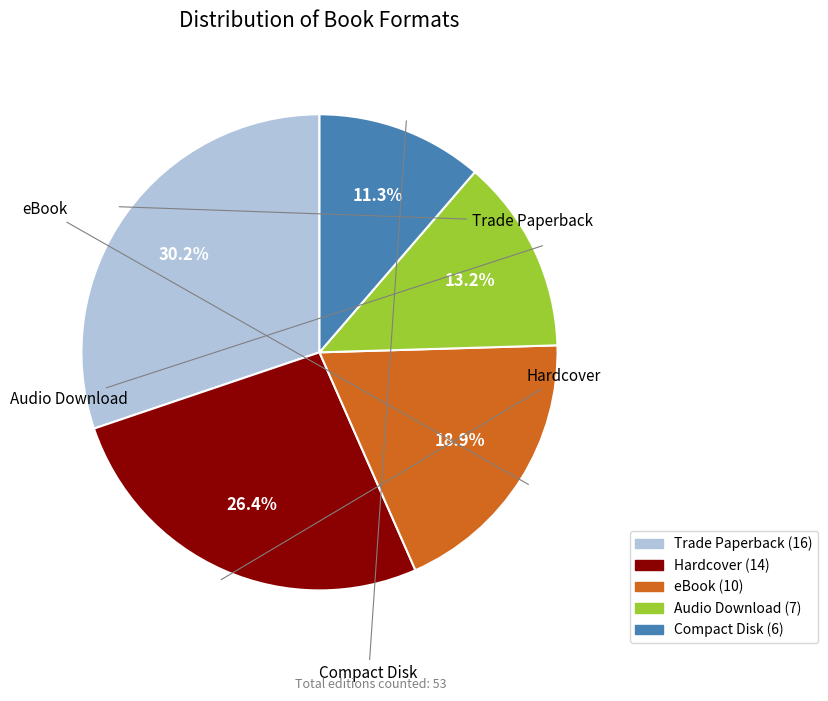

True or false: eBook accounts for 19% of the total.

True